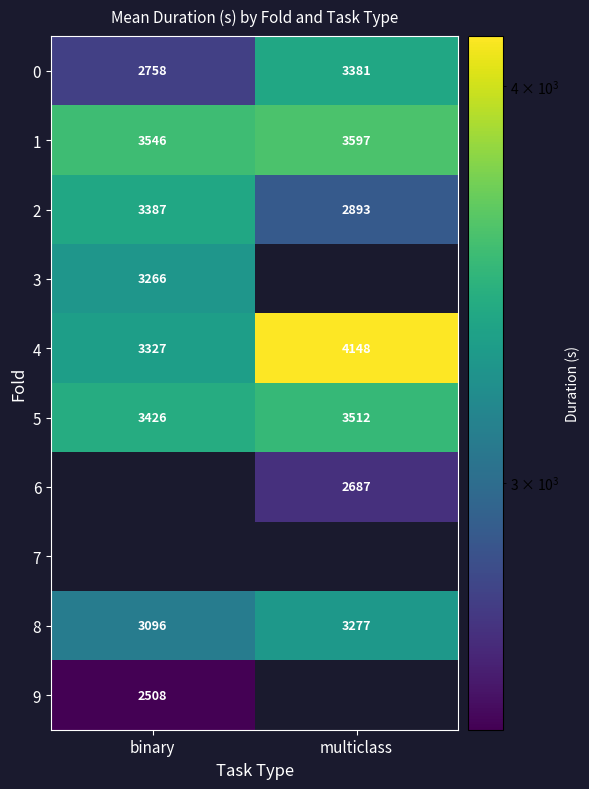

What is the spread (max minus min) of values at multiclass?

1461.0